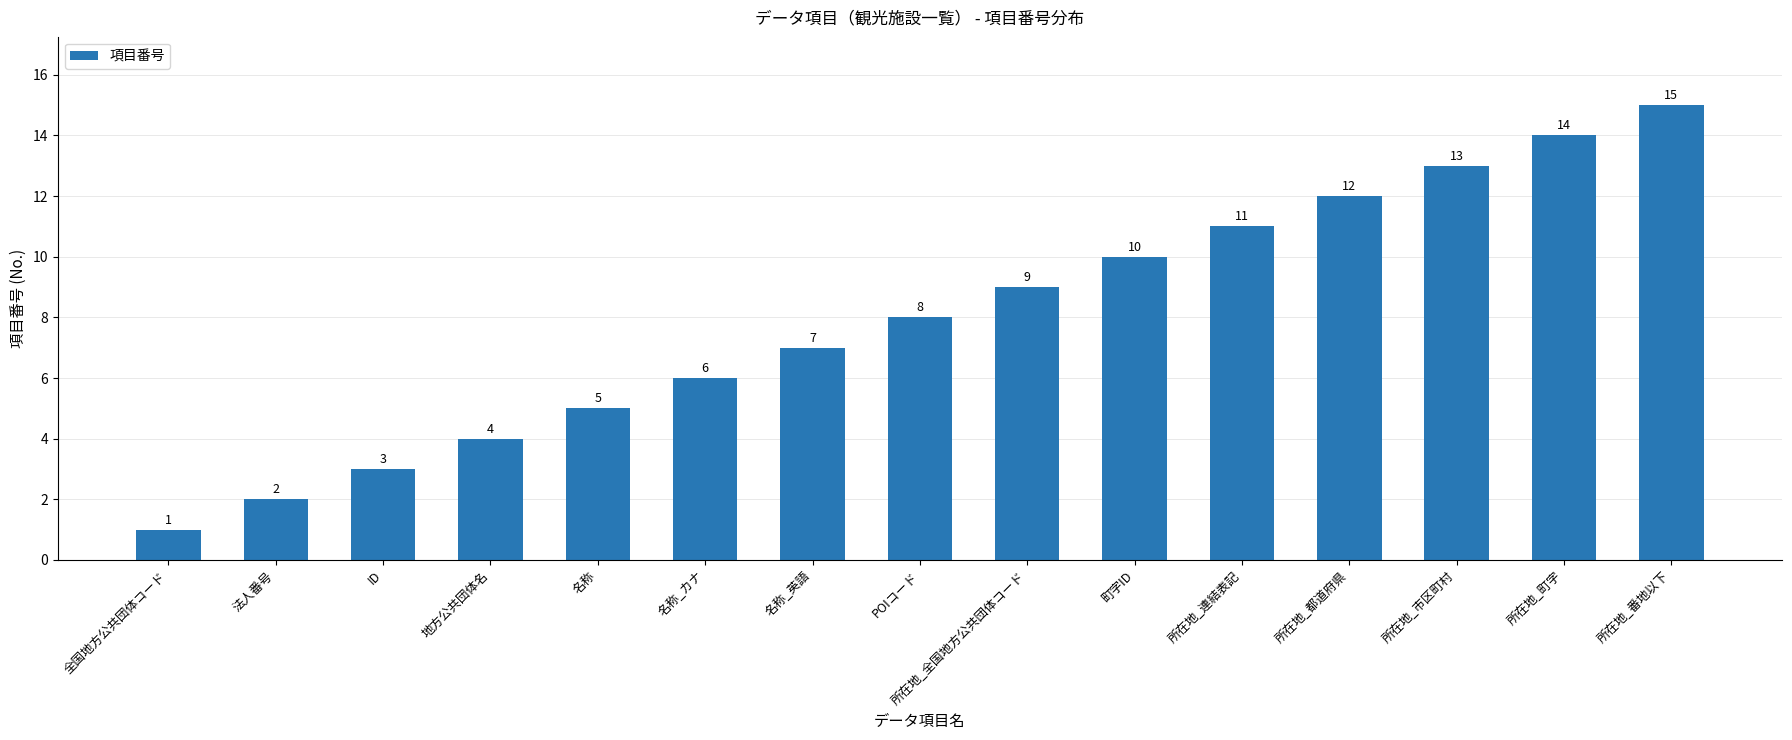

Approximately how many times larger is the value at 法人番号 compared to 地方公共団体名?

0.5